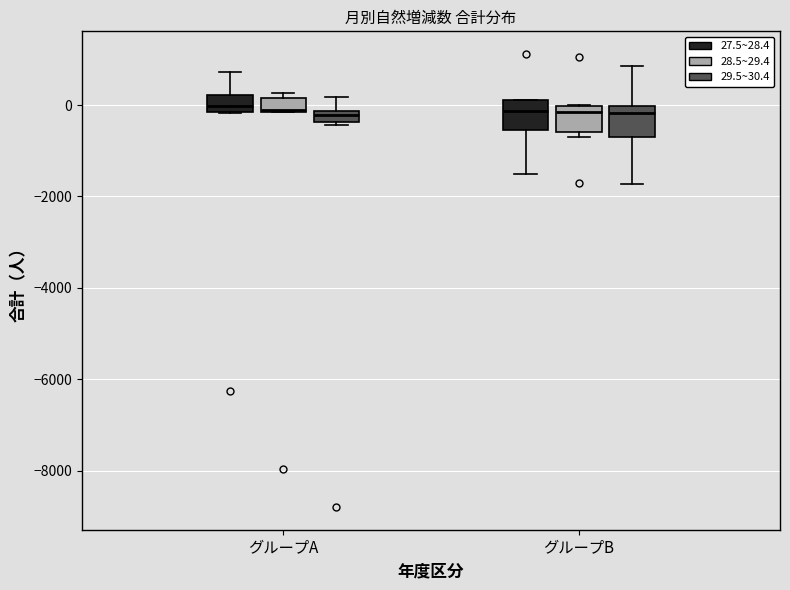

Where is the lower edge of the box for グループB (29.5~30.4) on the y-axis? The values are not printed on the chart, so give them approximately, as read against the axis.

-800